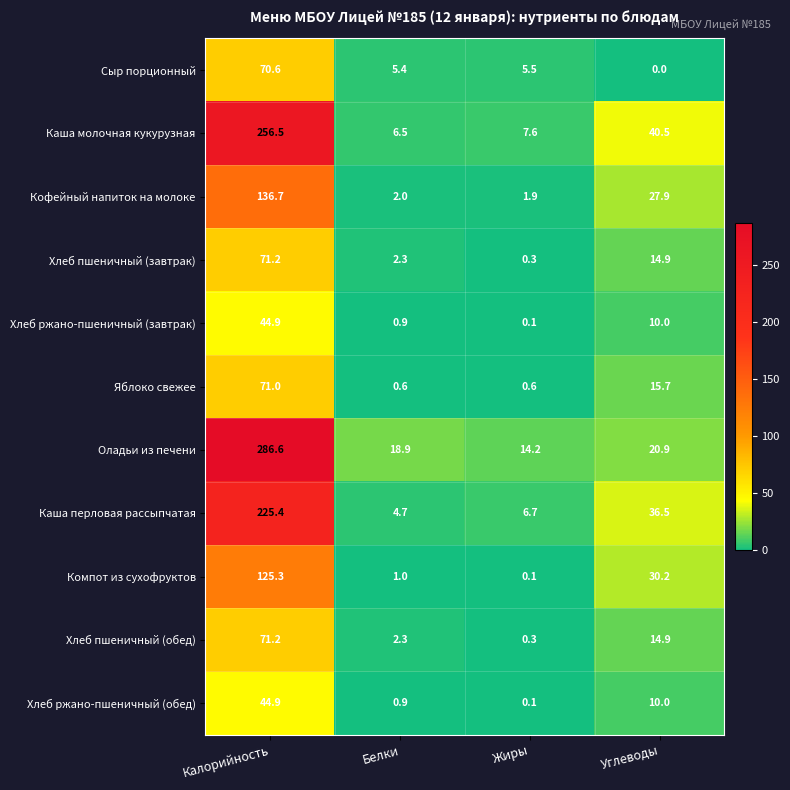

At how many categories does at least one series exceed 38?

2